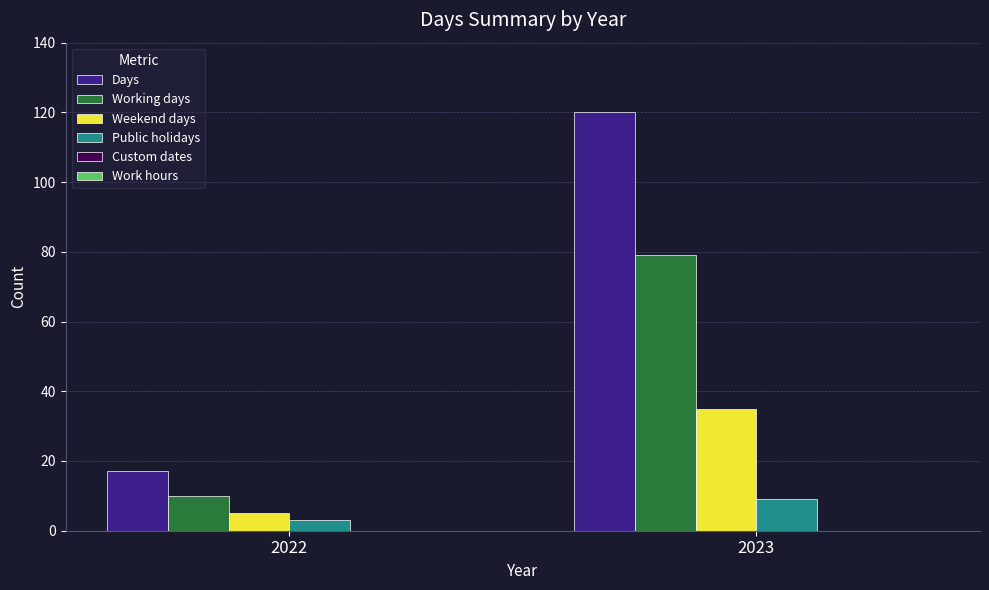

Rank the categories by Public holidays value from highest to lowest.

2023, 2022